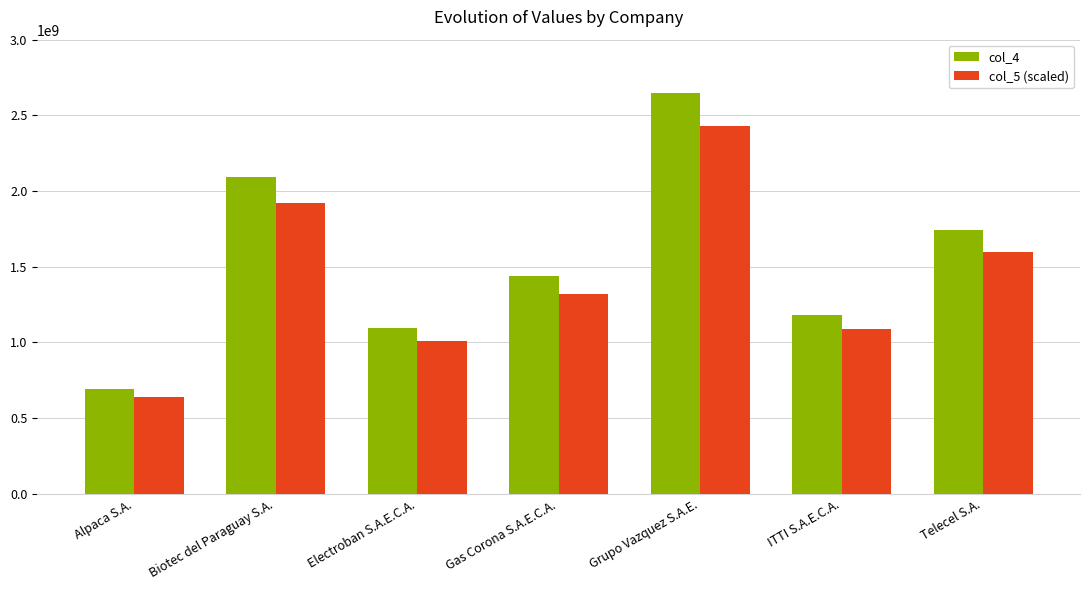

Which series has the largest total across all categories?

col_4